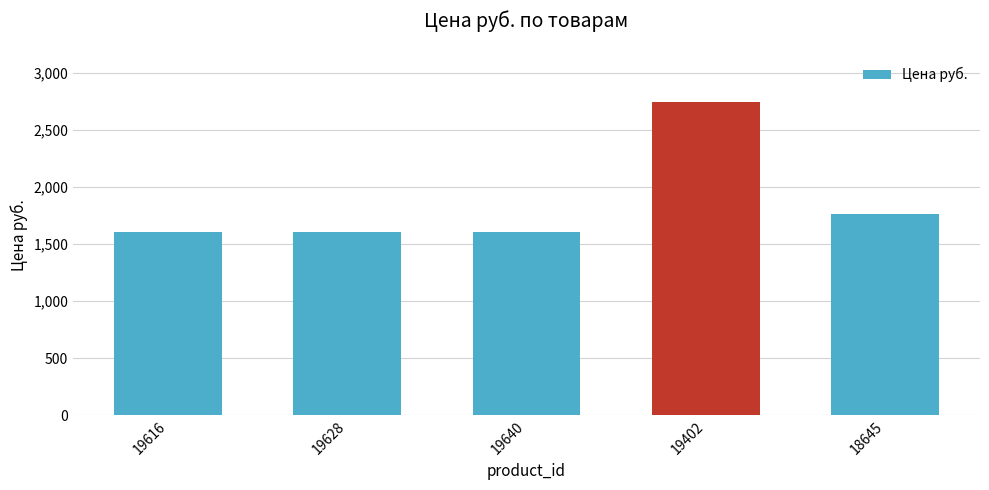

What is the label of the 3rd bar from the left?

19640